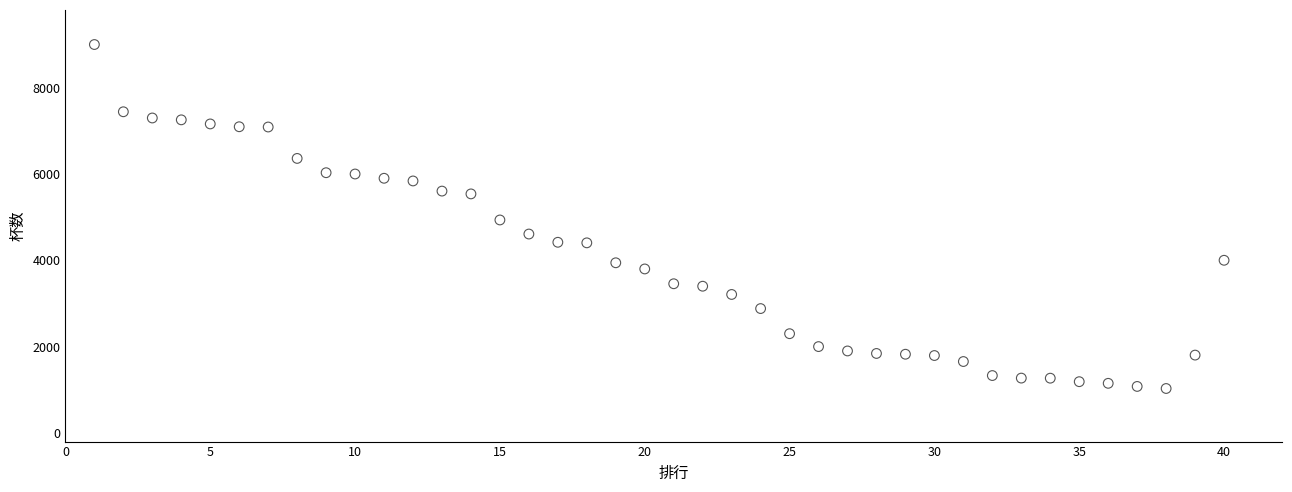

What is the range of X values (max minus min)?

39